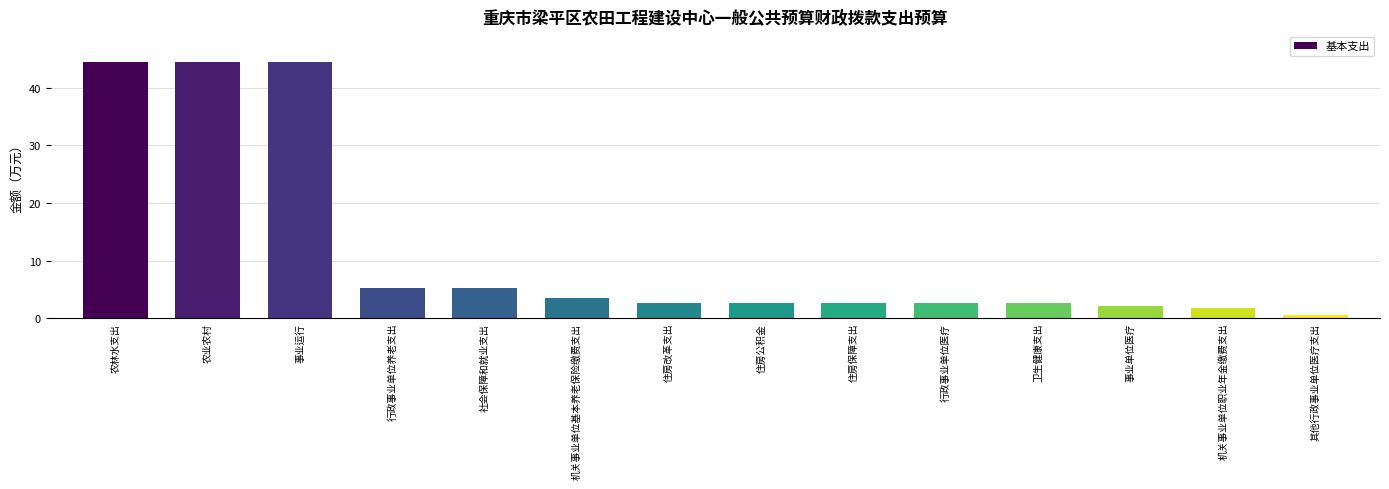

What is the smallest value displayed?

0.5